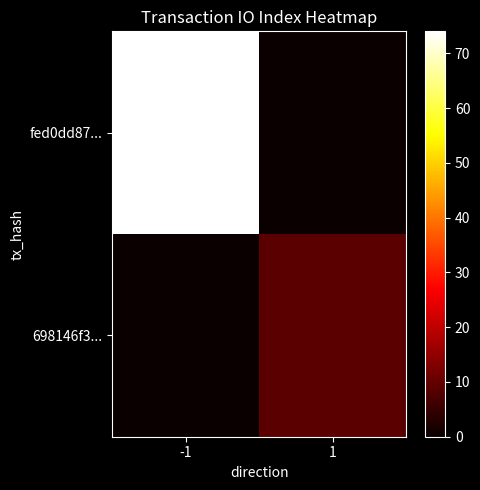

Which has a higher value, -1 or 1?

-1